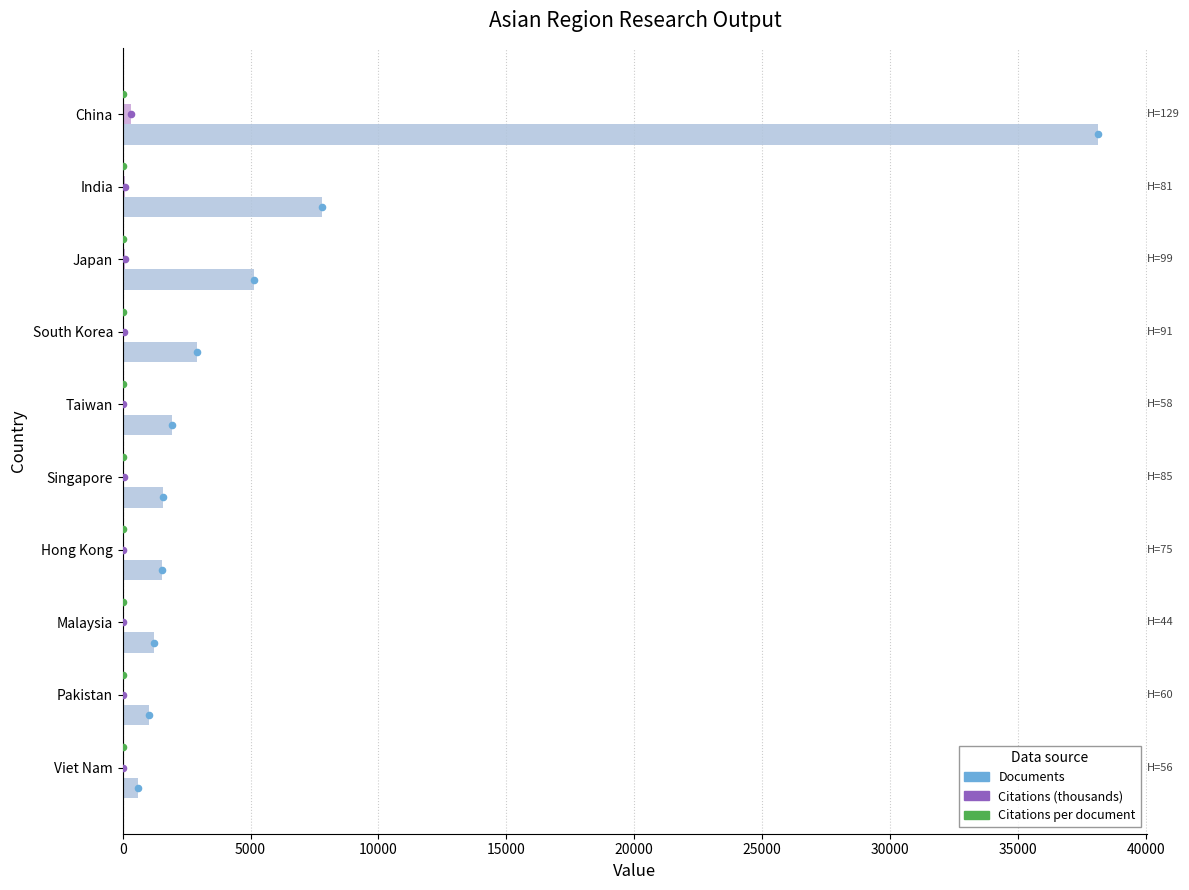

Is the value of Citations per document at South Korea greater than the value of Documents at Malaysia?

No